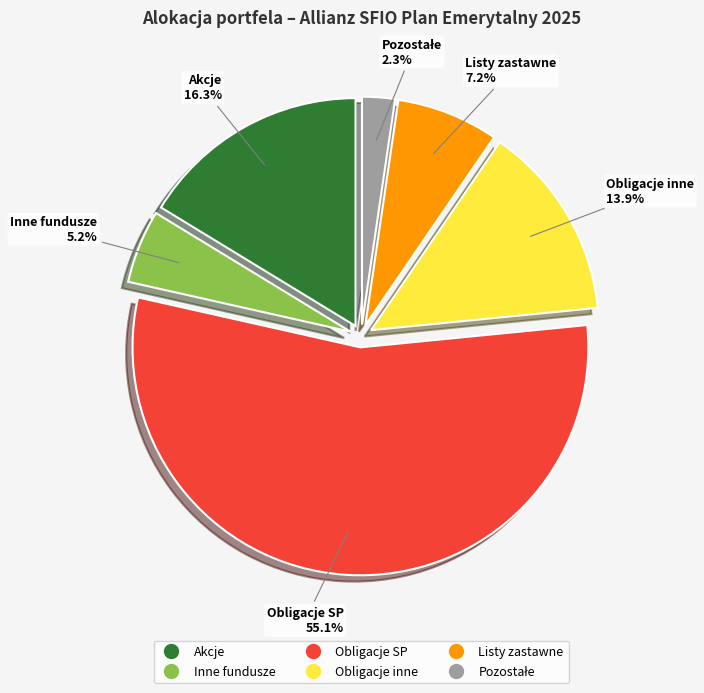

Is there a majority slice in this chart?

Yes